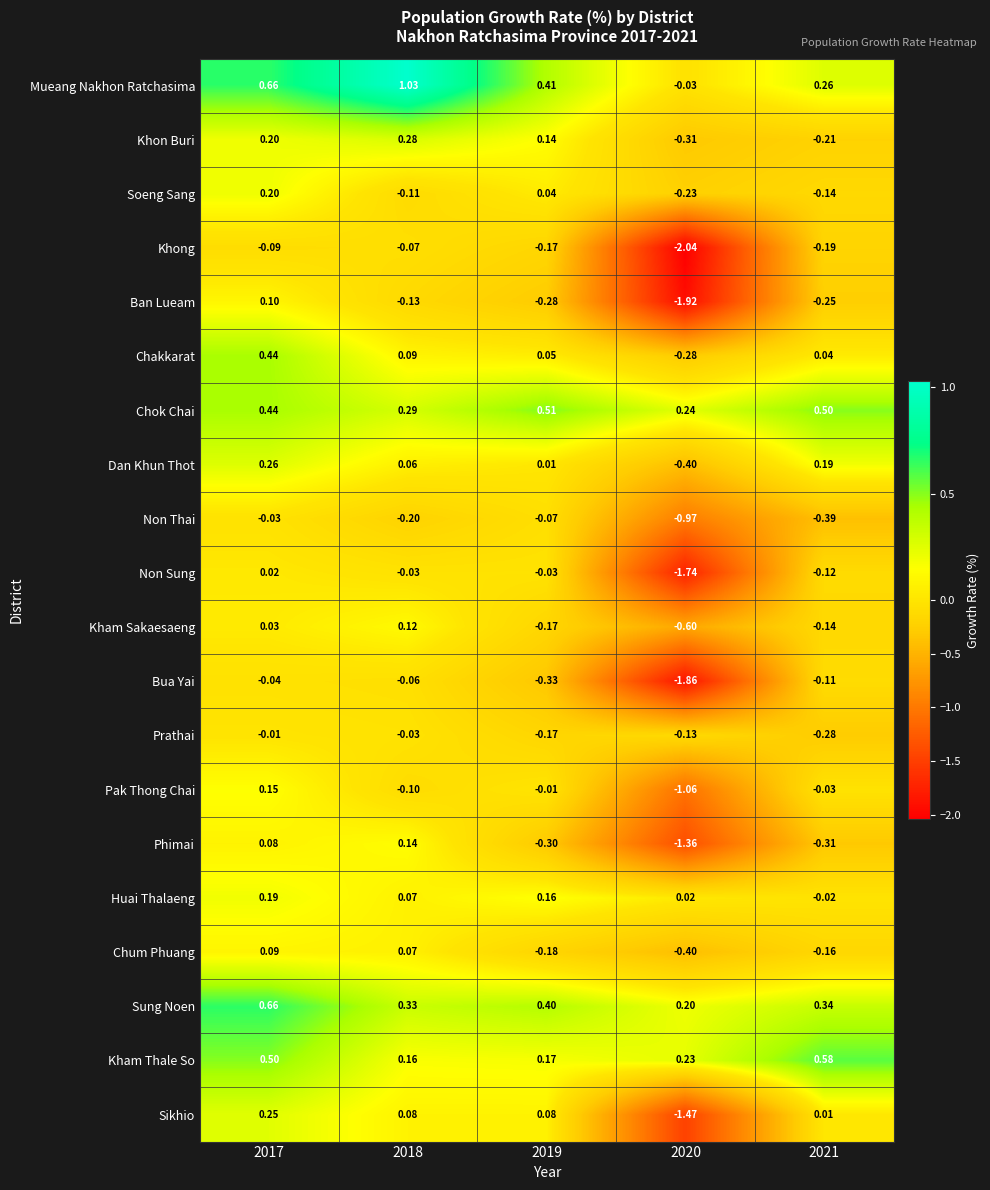

List the series in order of their peak value, highest first.

Mueang Nakhon Ratchasima, Sung Noen, Kham Thale So, Chok Chai, Chakkarat, Khon Buri, Dan Khun Thot, Sikhio, Soeng Sang, Huai Thalaeng, Pak Thong Chai, Phimai, Kham Sakaesaeng, Ban Lueam, Chum Phuang, Non Sung, Prathai, Non Thai, Bua Yai, Khong